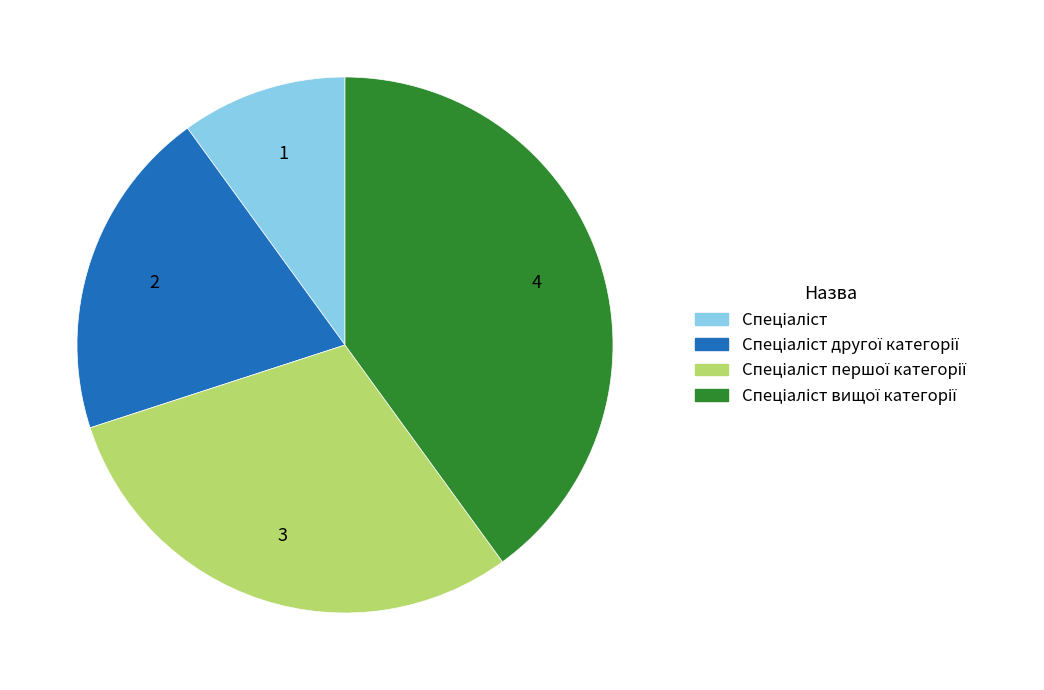

Is there any slice that represents more than half of the pie?

No